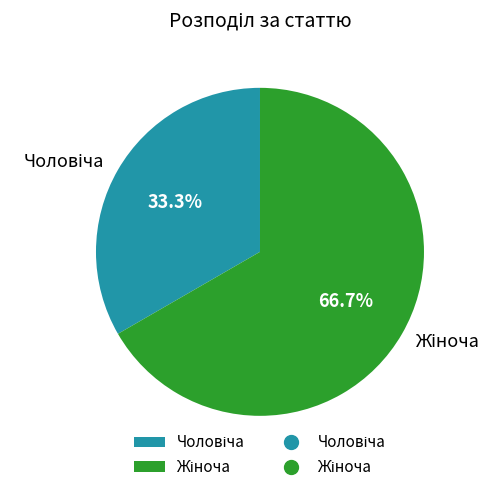

Does any single category account for the majority?

Yes